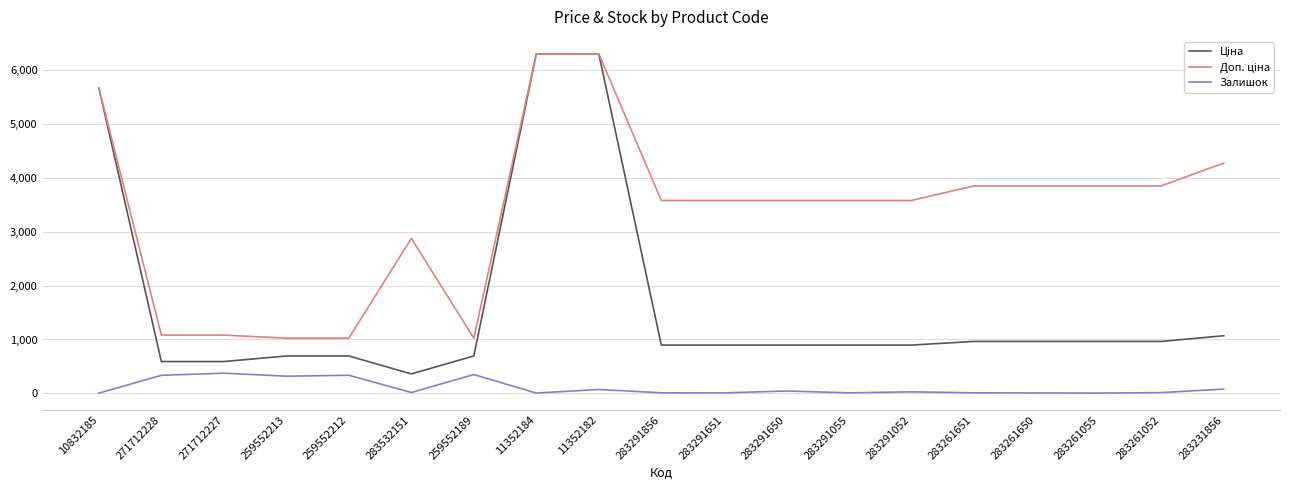

What is the total value across all series at 259552189?

2066.3